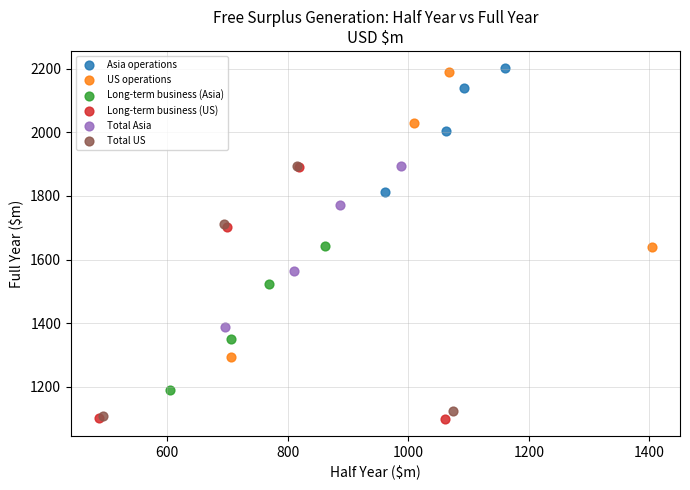

Which series has the largest Y range (max minus min)?

US operations